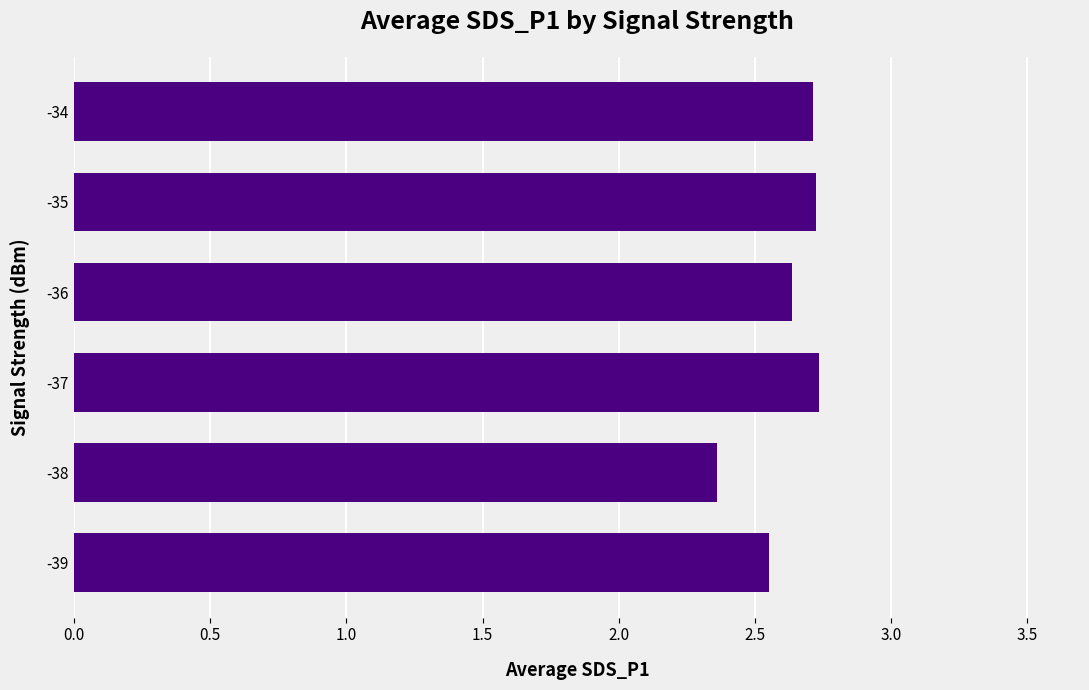

What is the sum of all values?

15.7